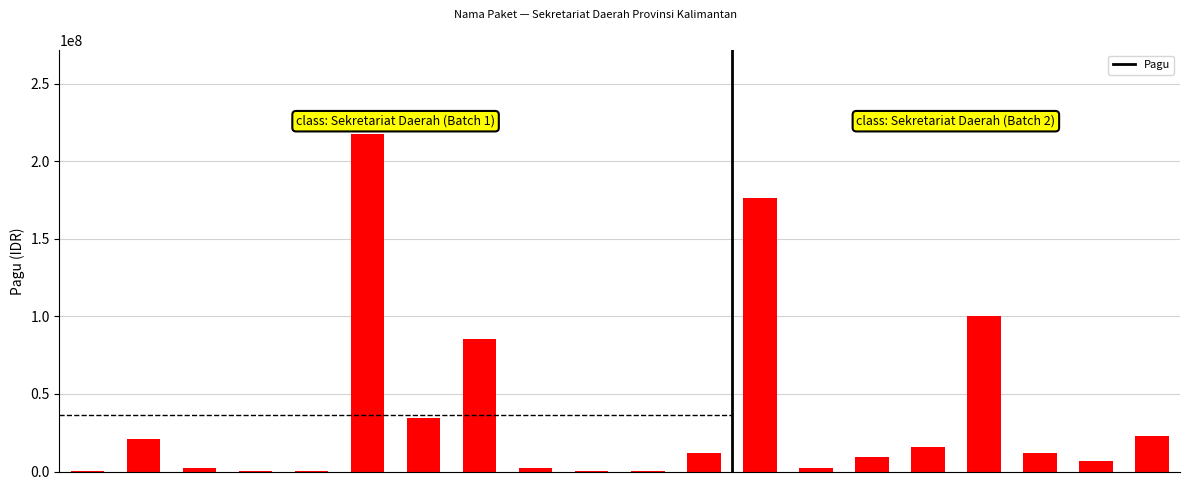

Which label corresponds to the smallest value in the chart?

Honorarium Rohaniwan (1)